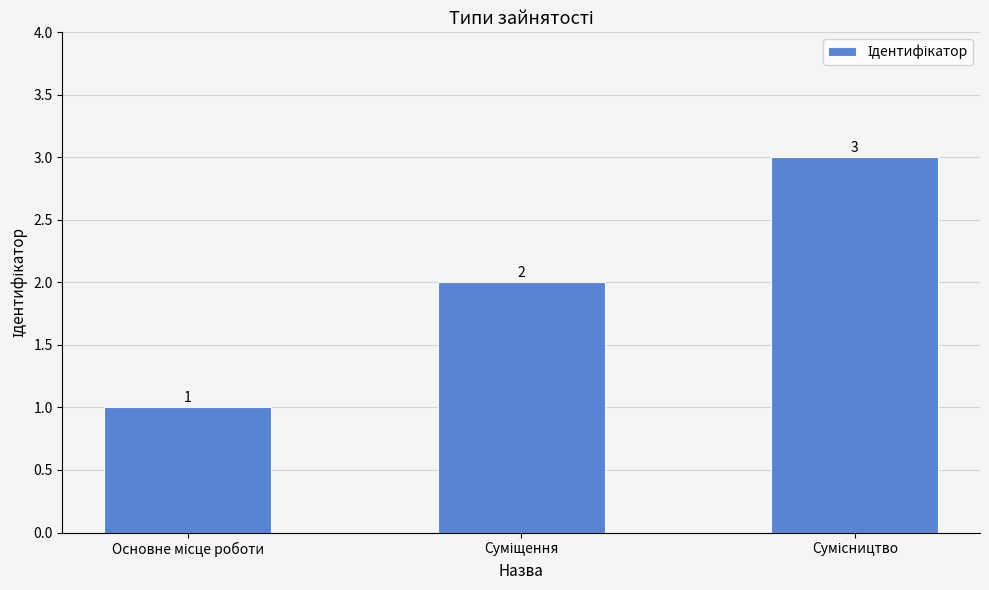

How many values are between 1 and 3?

3